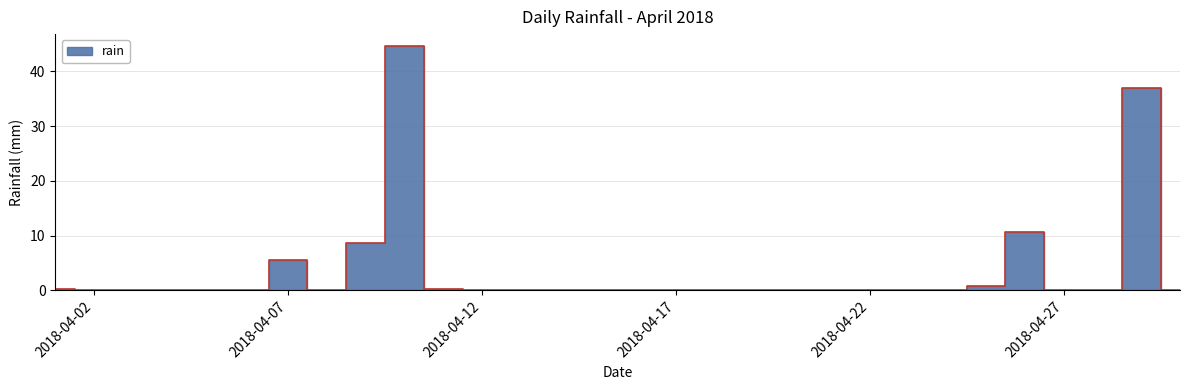

Is this an area chart (filled region under the line)?

No